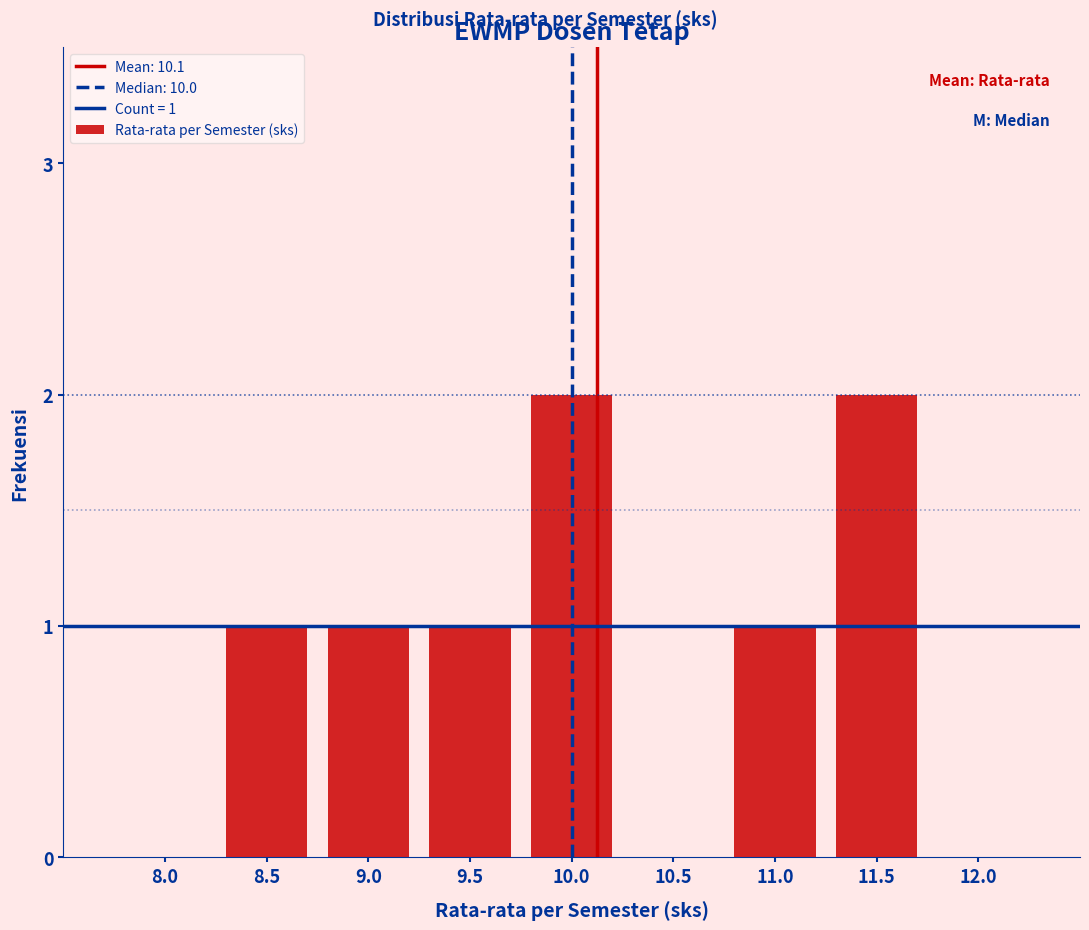

Reading left to right, what are all the values shown in this chart?

8.5=1	9.0=1	9.5=1	10.0=2	11.0=1	11.5=2